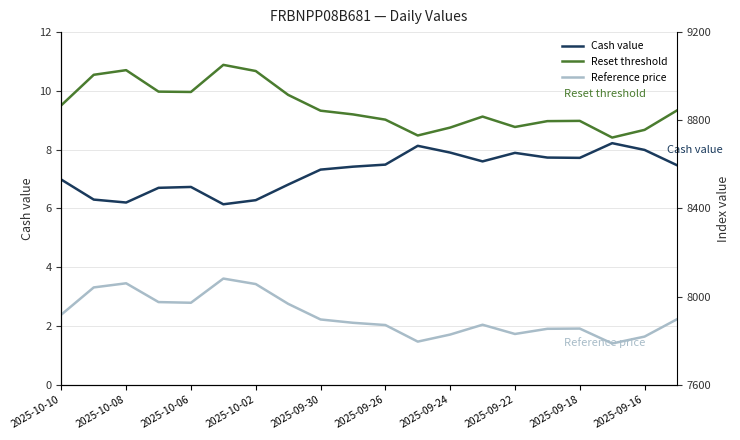

What is the lowest value of the Cash value series?

6.1